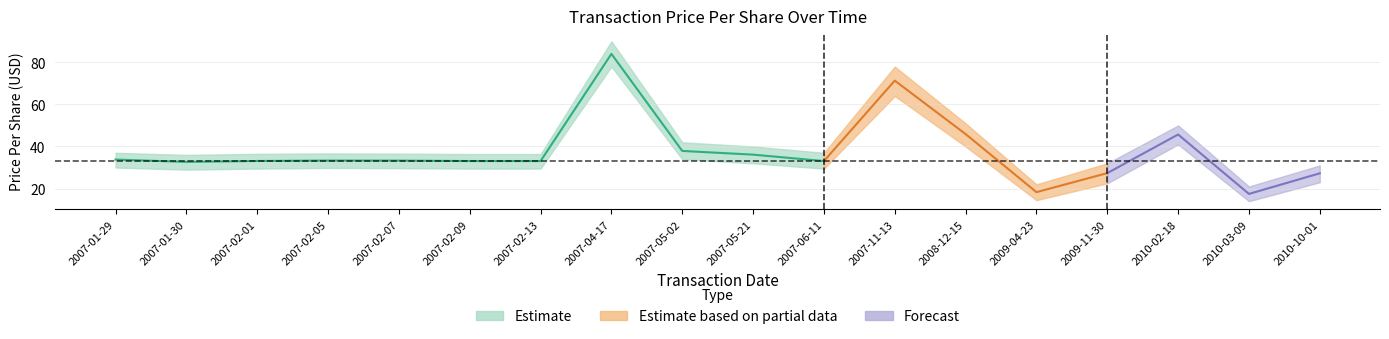

True or false: transactionPricePerShare has a value of 8.4 at 2007-02-13.

False